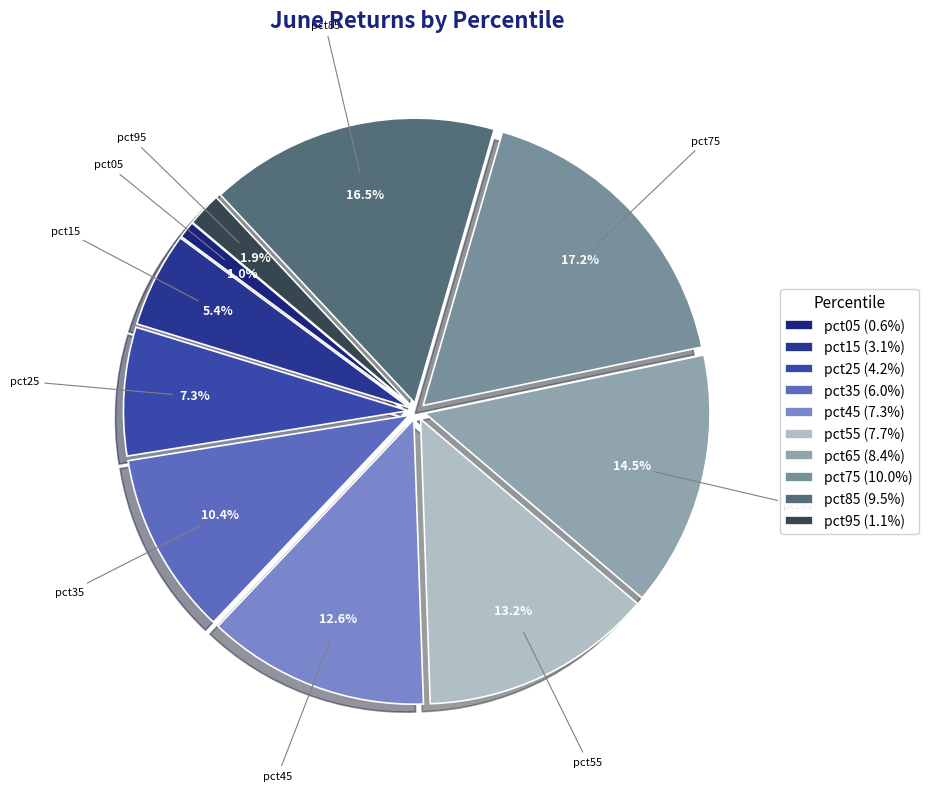

To the nearest percent, what is the average slice percentage?

10%